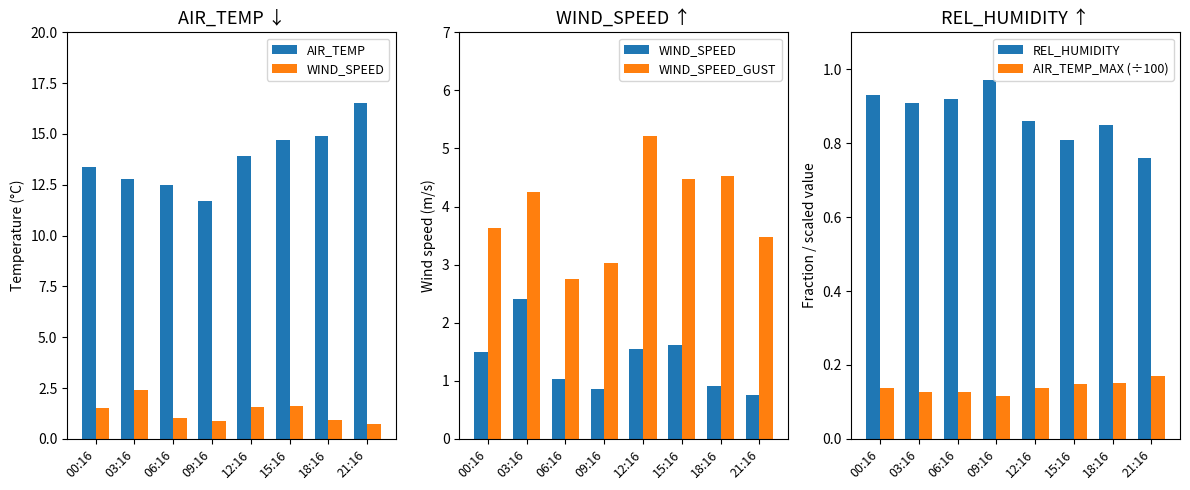

At which category does the chart reach its minimum across all series?

09:16